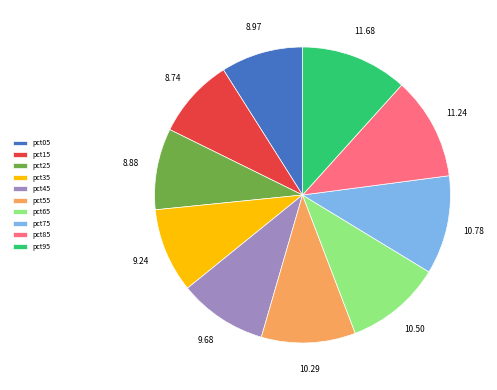

Is the sum of pct95 and pct55 greater than half?

No